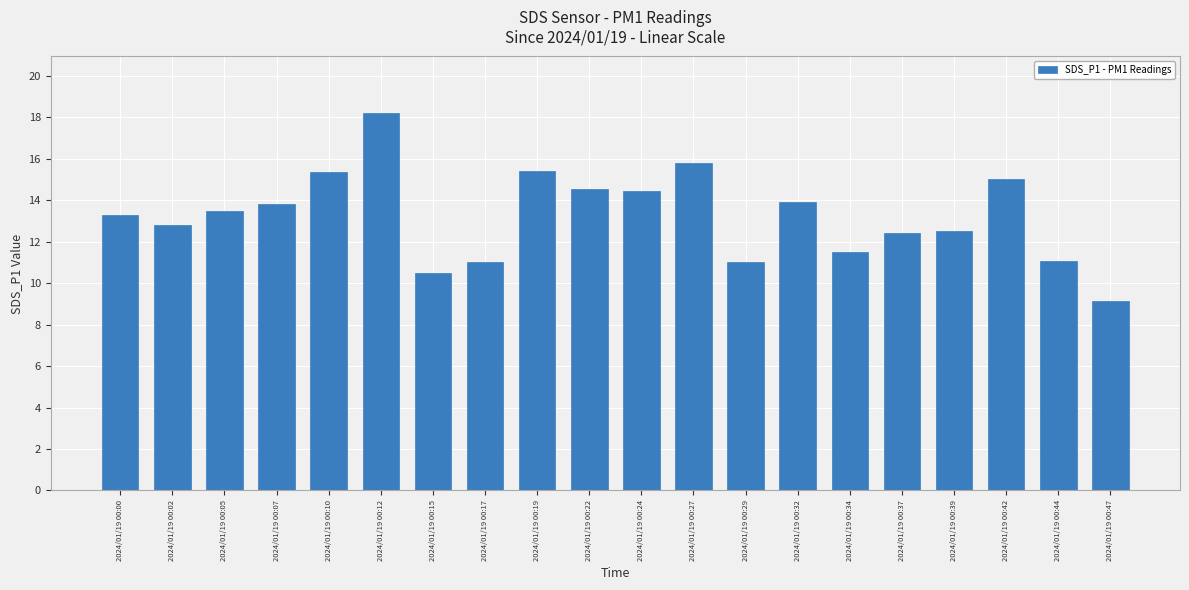

What is the difference between the maximum and second lowest values?

7.7